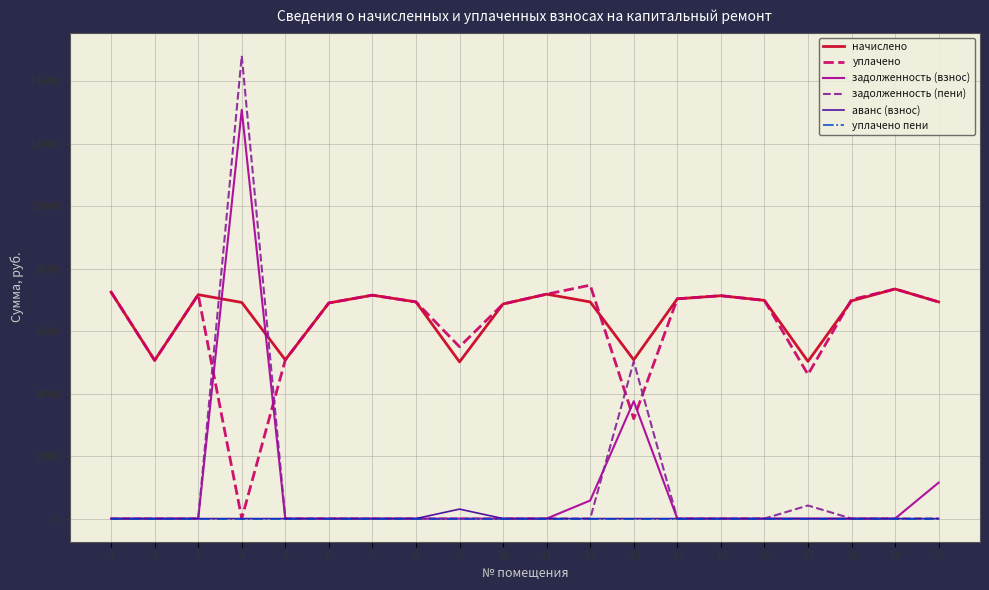

Is the value of начислено at 9 greater than the value of уплачено пени at 7?

Yes